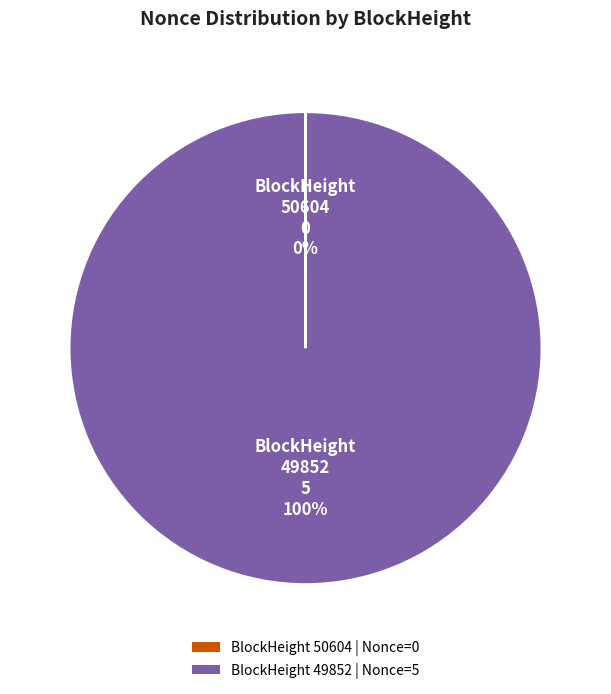

To the nearest percent, what portion does BlockHeight 49852 | Nonce=5 represent?

100%